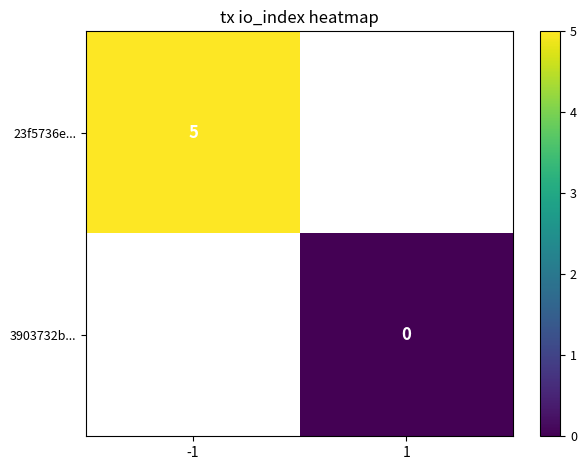

The 23f5736e... series shows 7 at -1. True or false?

False